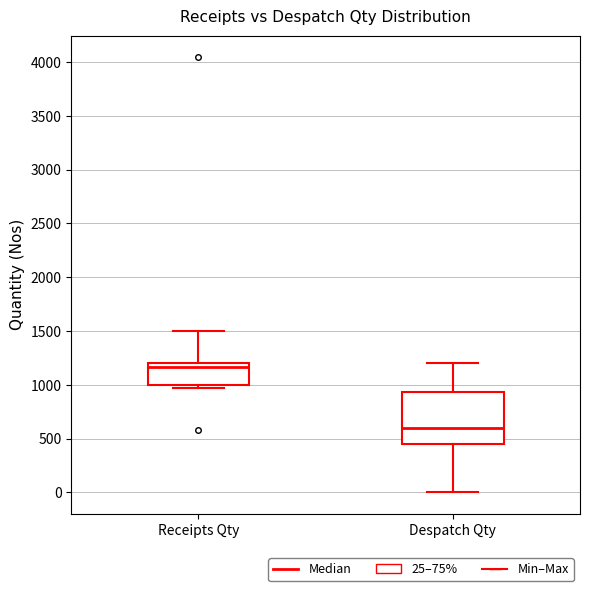

Reading left to right, read every box against the y-axis: the position of its median line, the range the box covers, and the ends of its whiskers. The values are not printed on the chart, so give them approximately, as read against the axis.

Receipts Qty: median 1150, box 1000 to 1200, whiskers 950 to 1500
Despatch Qty: median 600, box 450 to 950, whiskers 0 to 1200